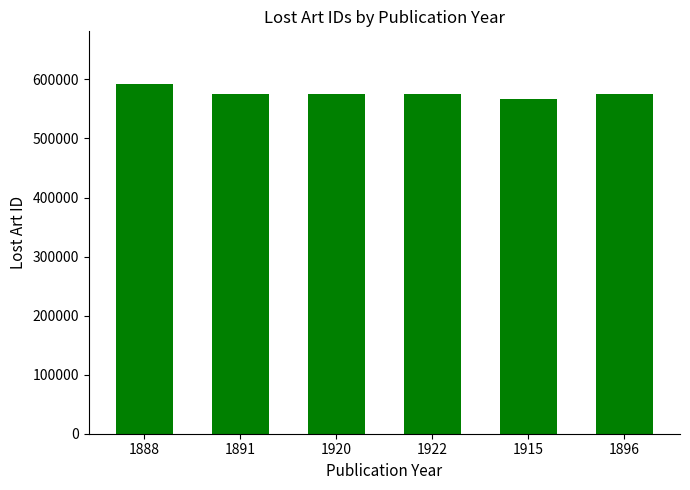

Approximately how many times larger is the value at 1922 compared to 1920?

1.0